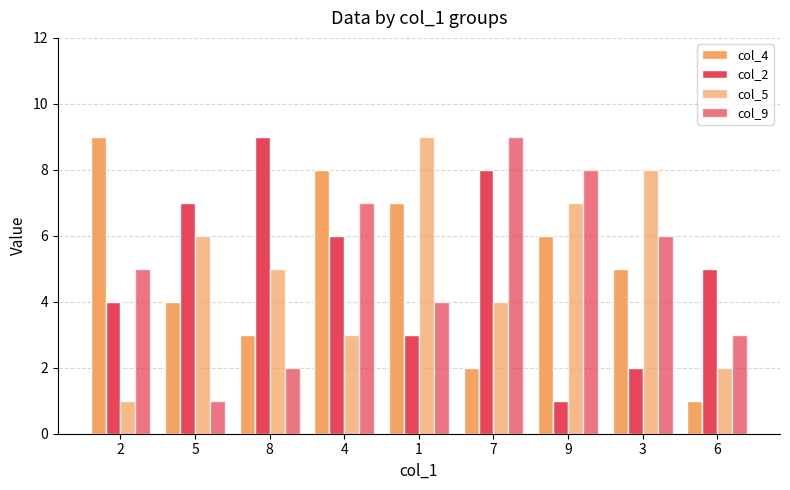

Are the bars horizontal?

No